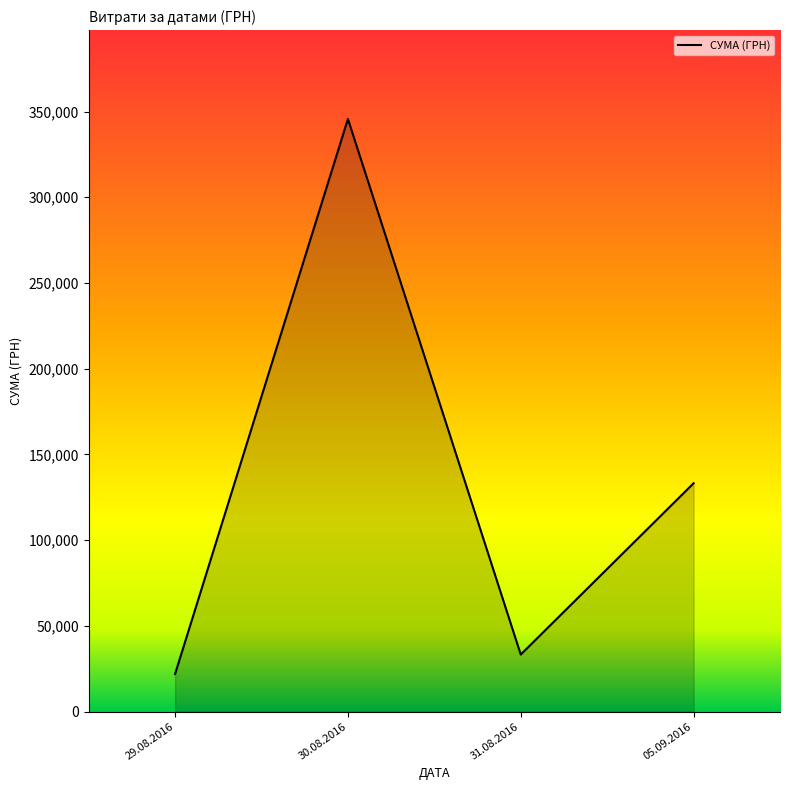

At which label is the value closest to 183795?

05.09.2016